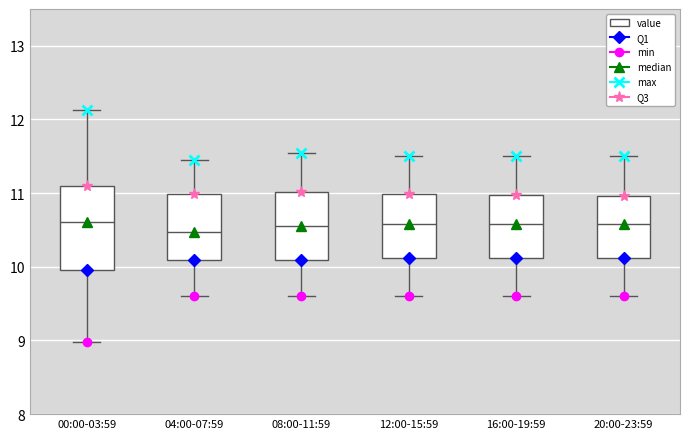

Reading left to right, read every box against the y-axis: the position of its median line, the range the box covers, and the ends of its whiskers. The values are not printed on the chart, so give them approximately, as read against the axis.

00:00-03:59: median 10.6, box 10.0 to 11.1, whiskers 9.0 to 12.1
04:00-07:59: median 10.5, box 10.1 to 11.0, whiskers 9.6 to 11.5
08:00-11:59: median 10.6, box 10.1 to 11.0, whiskers 9.6 to 11.6
12:00-15:59: median 10.6, box 10.1 to 11.0, whiskers 9.6 to 11.5
16:00-19:59: median 10.6, box 10.1 to 11.0, whiskers 9.6 to 11.5
20:00-23:59: median 10.6, box 10.1 to 11.0, whiskers 9.6 to 11.5